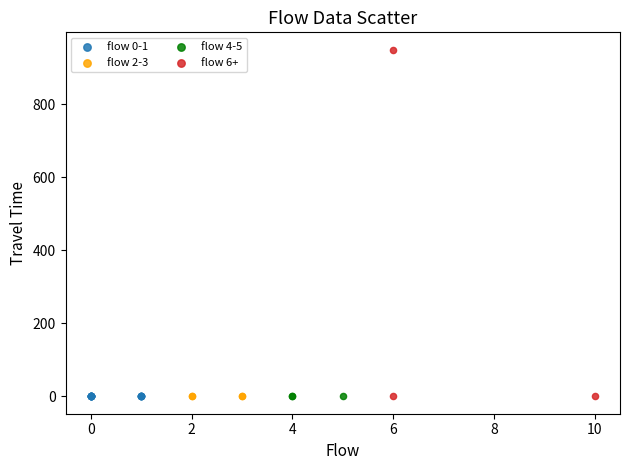

Which series reaches the maximum Y coordinate?

flow 6+